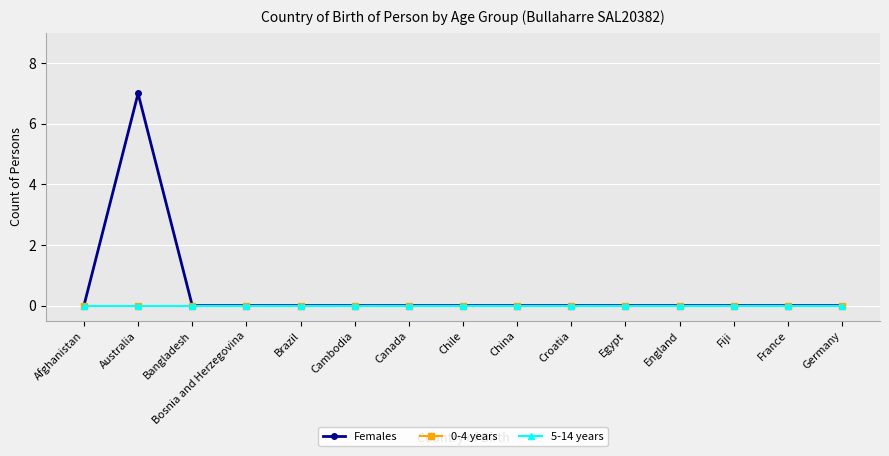

Is this an area chart (filled region under the line)?

No